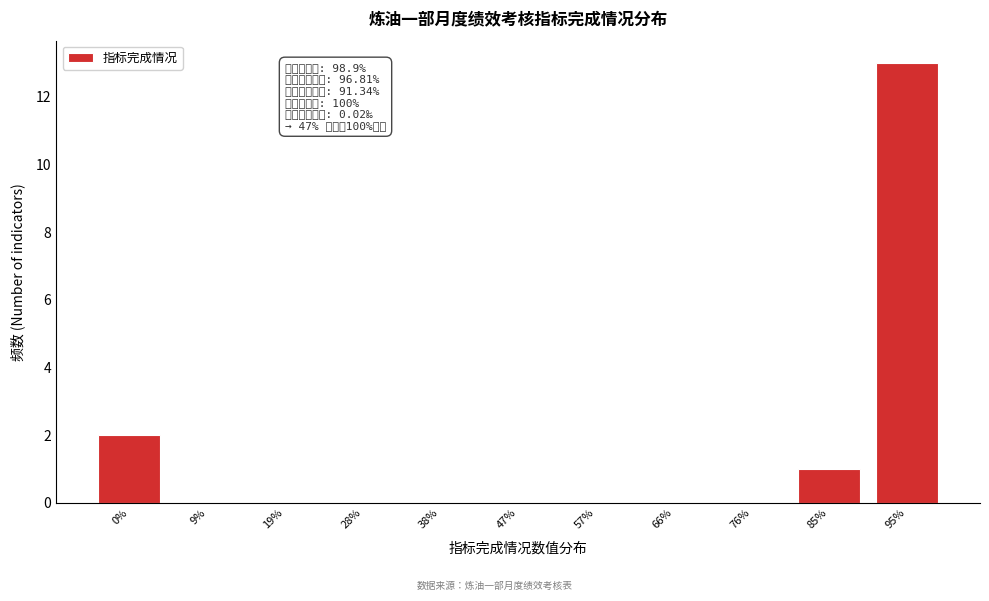

Reading right to left, transcribe all the data shown in this chart.

95%=13	85%=1	76%=0	66%=0	57%=0	47%=0	38%=0	28%=0	19%=0	9%=0	0%=2